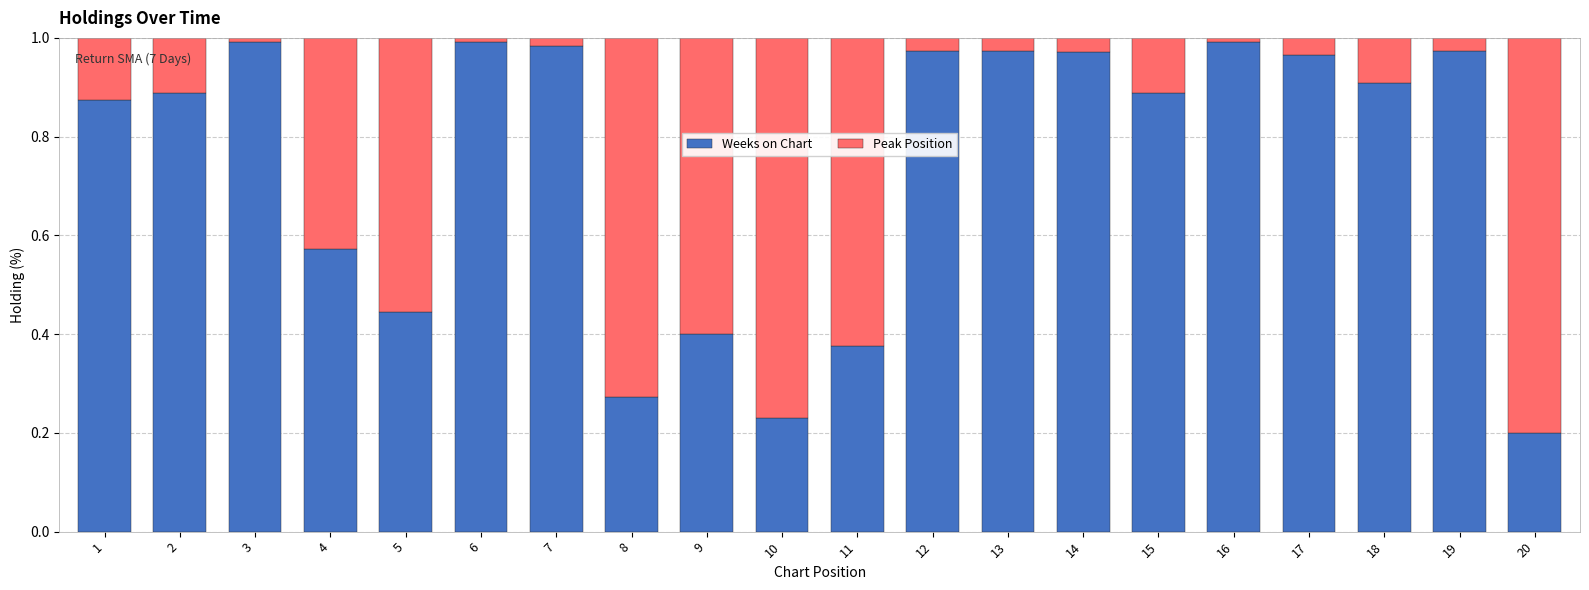

Is it true that Weeks on Chart equals 1.3 at 14?

False